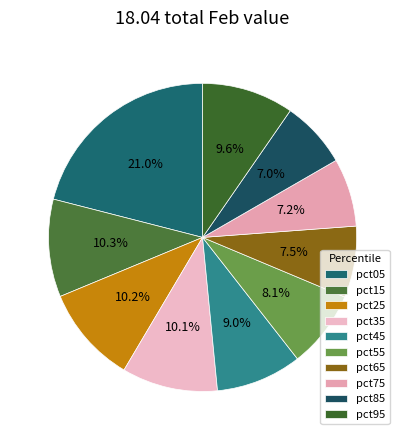

The pct45 slice represents 1% of the pie. True or false?

False